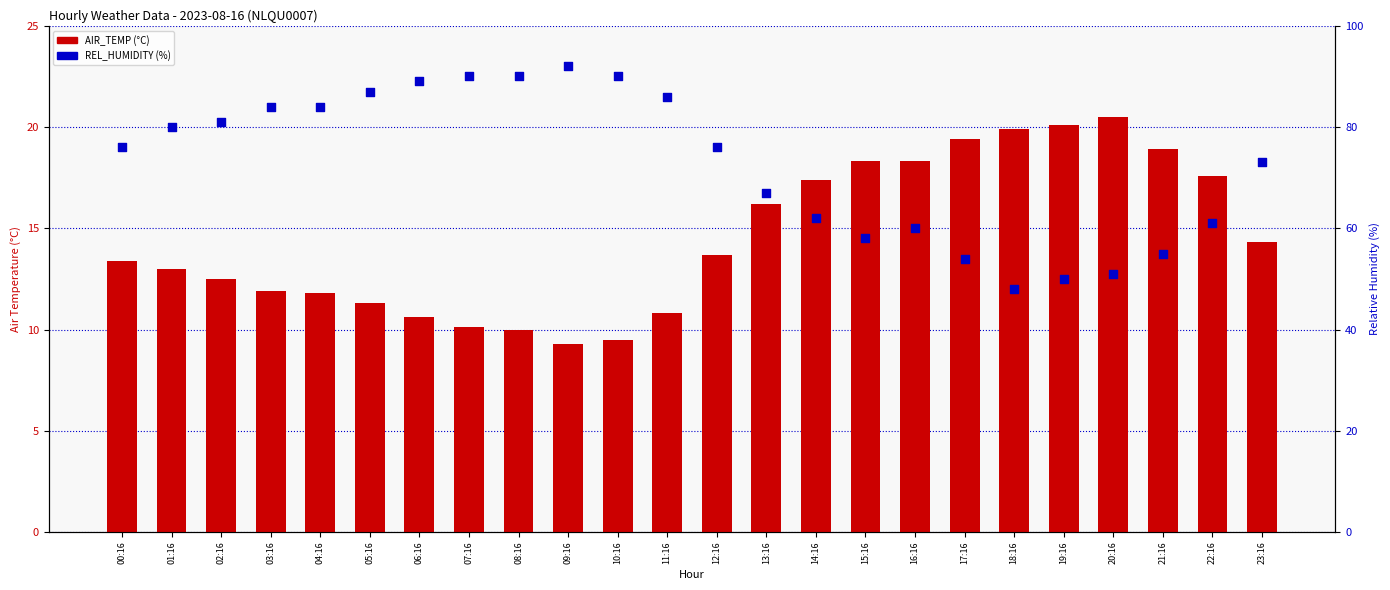

Is the value of REL_HUMIDITY at 10:16 greater than the value of AIR_TEMP at 11:16?

Yes